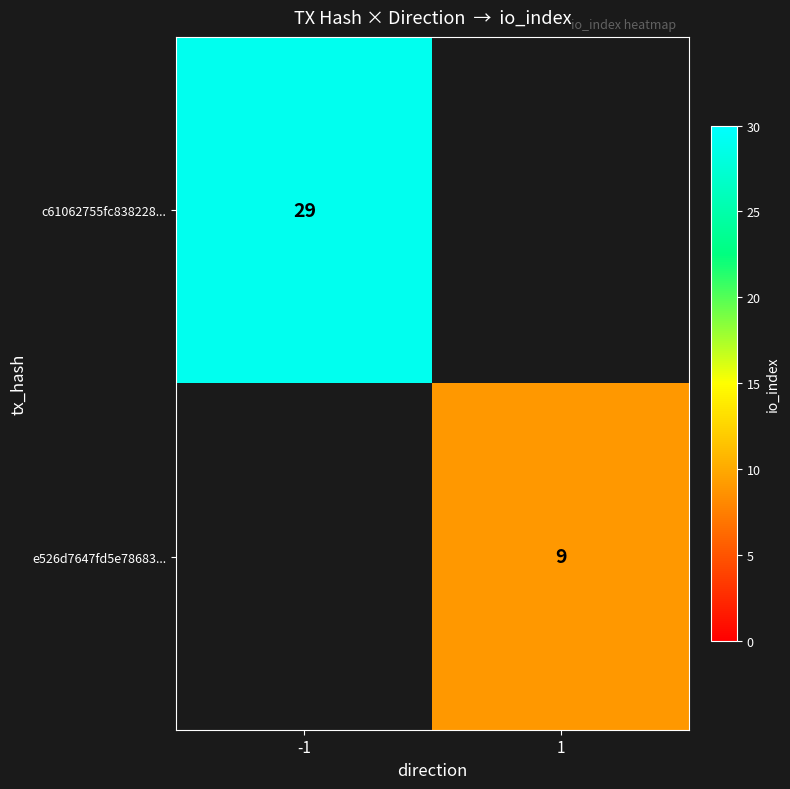

Is the value of e526d7647fd5e78683... at 1 greater than the value of c61062755fc838228... at -1?

No